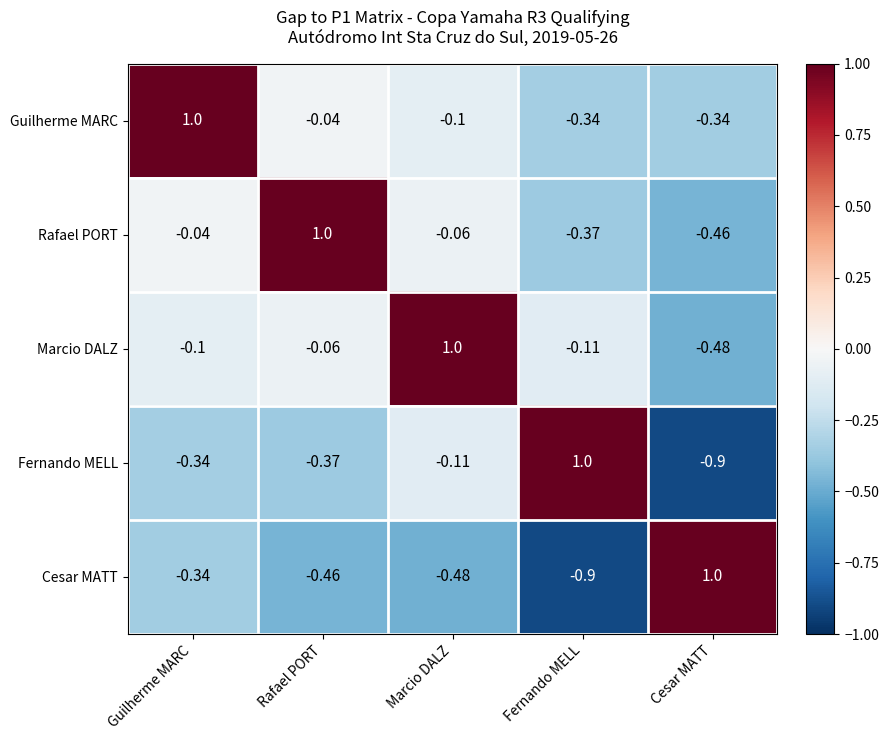

At which label is Cesar MATT closest to 0?

Guilherme MARC